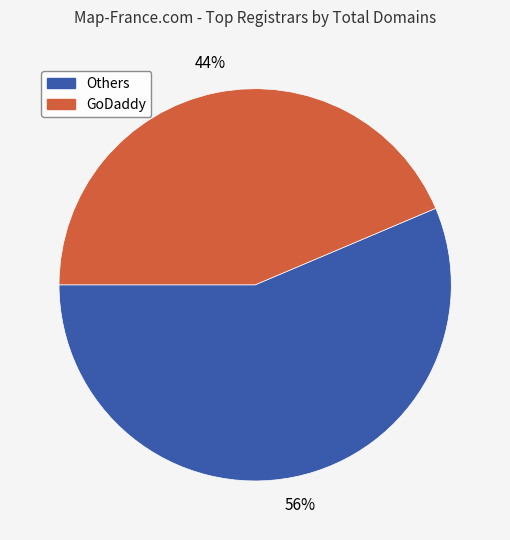

Do Others and GoDaddy together represent more than half of the pie?

Yes